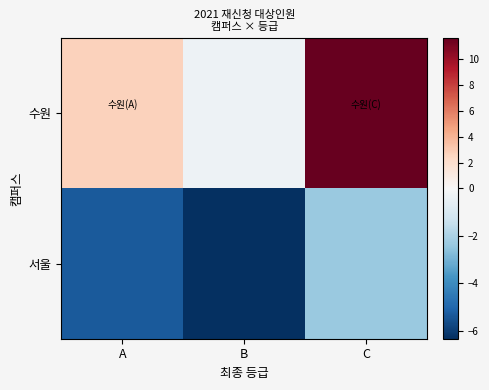

What is the maximum value shown in the chart?

11.7